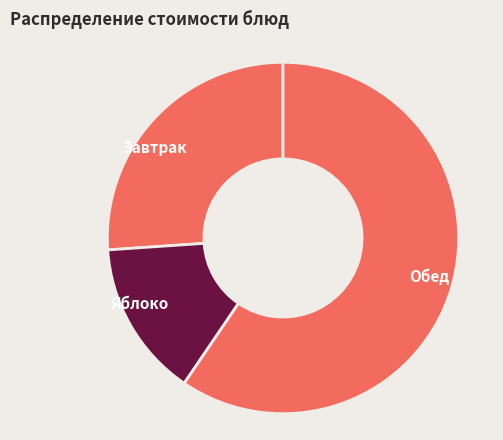

Is it true that Яблоко is 25% of the pie?

False